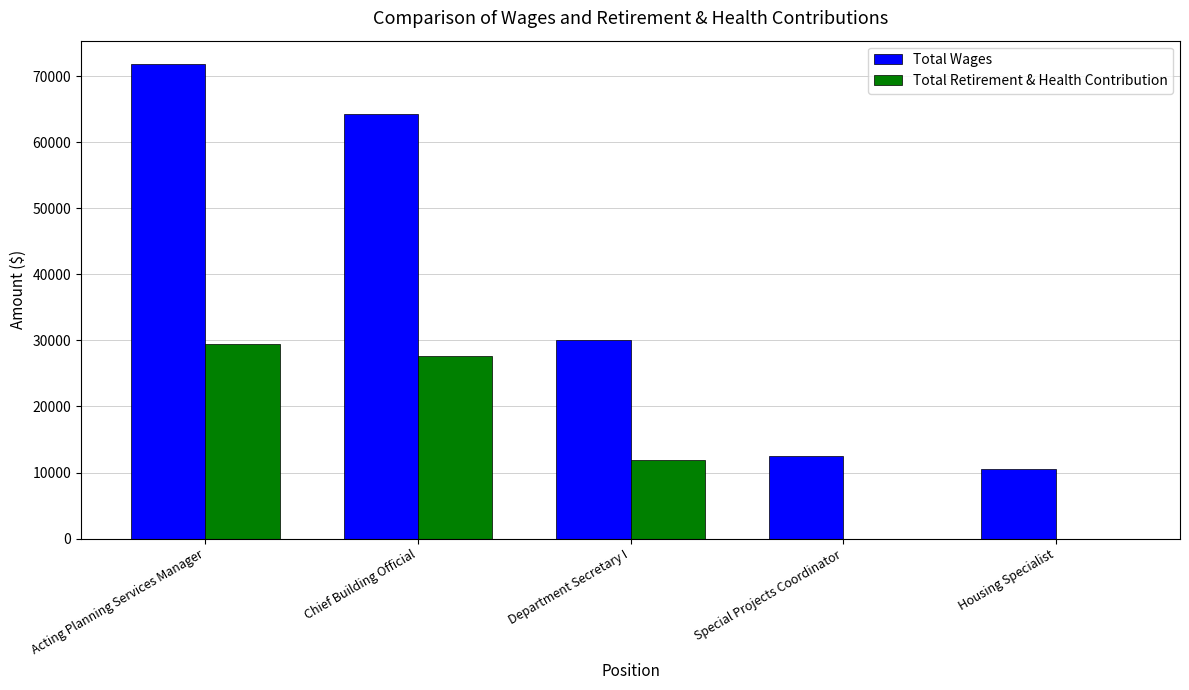

At which category is the sum across all series the highest?

Acting Planning Services Manager